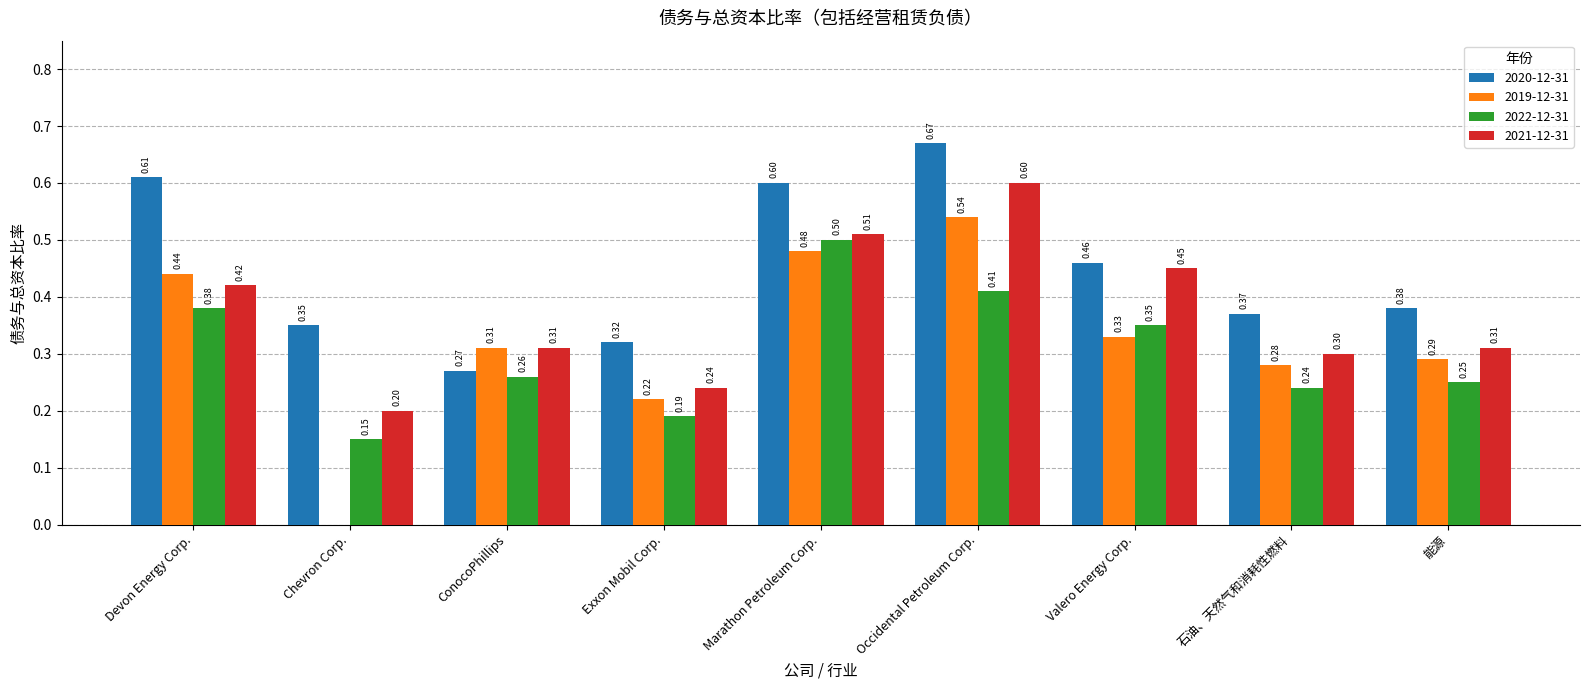

Which category has the highest value in the 2020-12-31 series?

Occidental Petroleum Corp.